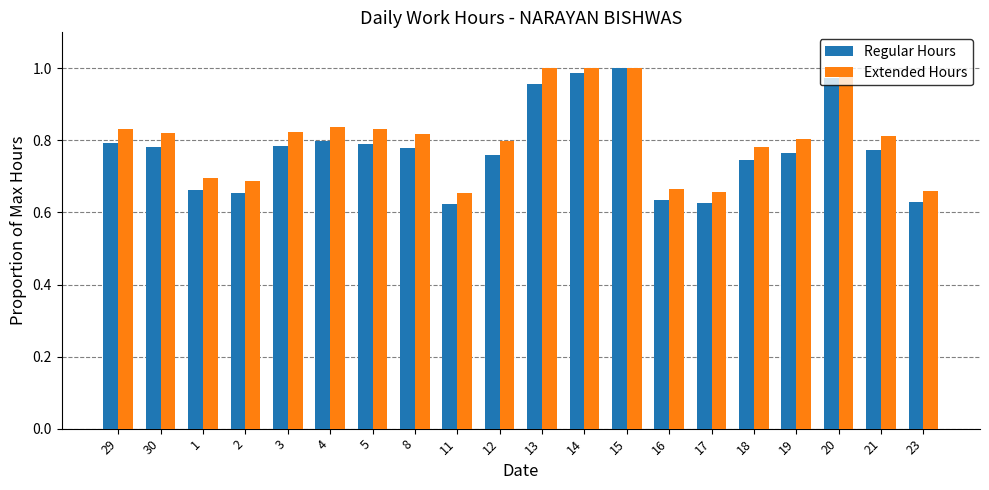

Are the bars horizontal?

No